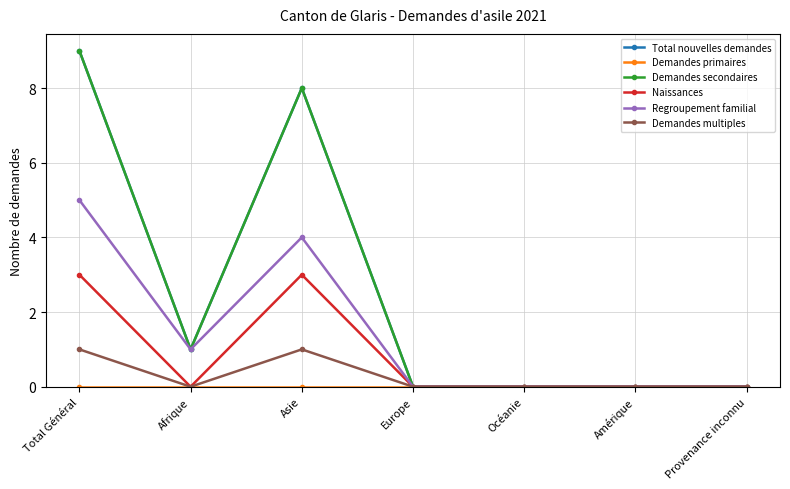

What are all the series names shown in the legend?

Total nouvelles demandes, Demandes primaires, Demandes secondaires, Naissances, Regroupement familial, Demandes multiples